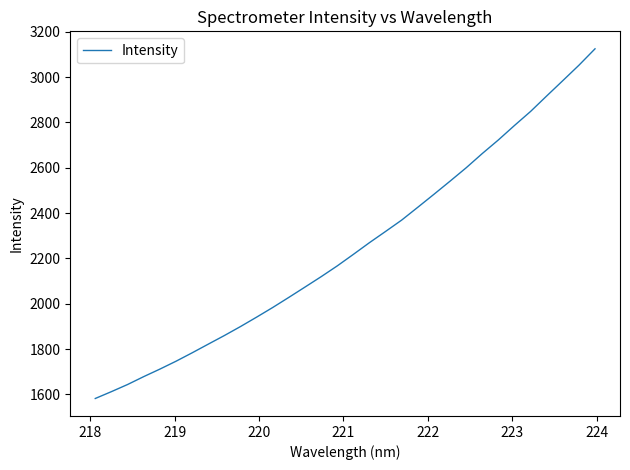

Count the number of values greater than 2217.

16